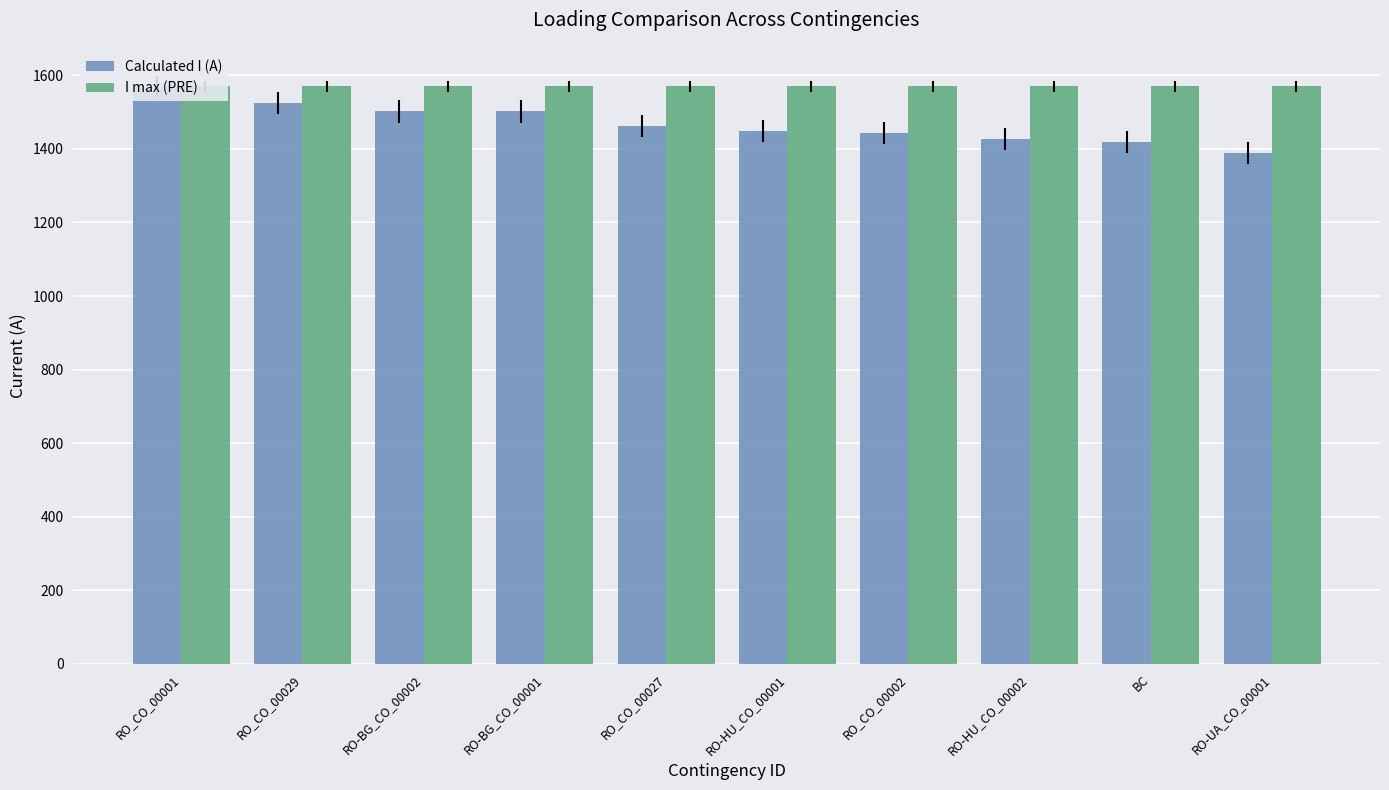

What is the sum of the I max (PRE) values at RO-BG_CO_00001 and BC?

3140